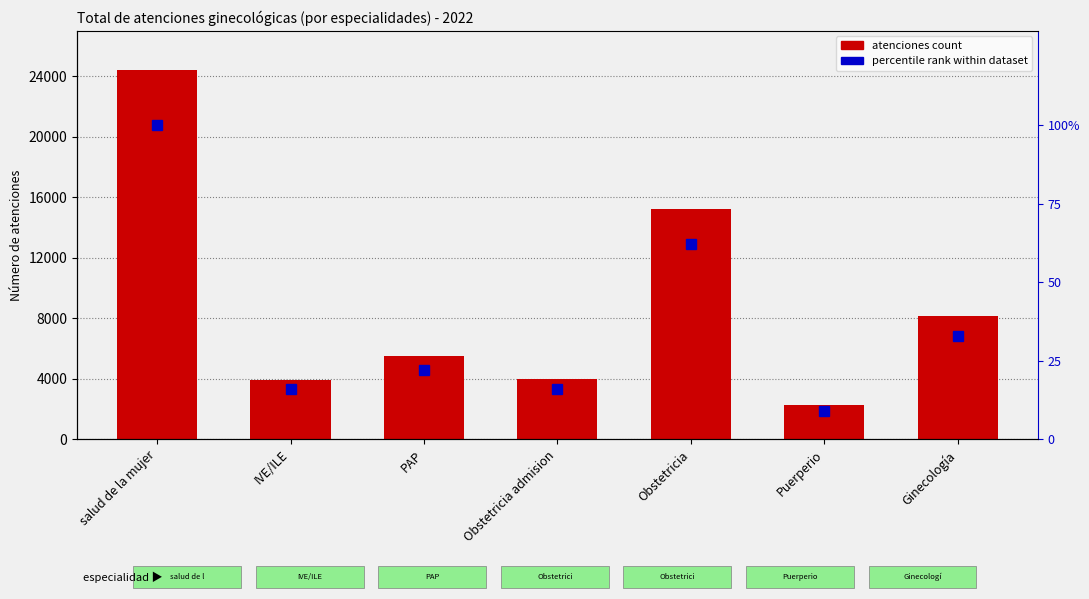

Reading left to right, extract all data points from this chart.

atenciones 2022: 24429	3920	5491	4010	15247	2232	8132
percentile rank within dataset: 100	16	22	16	62	9	33